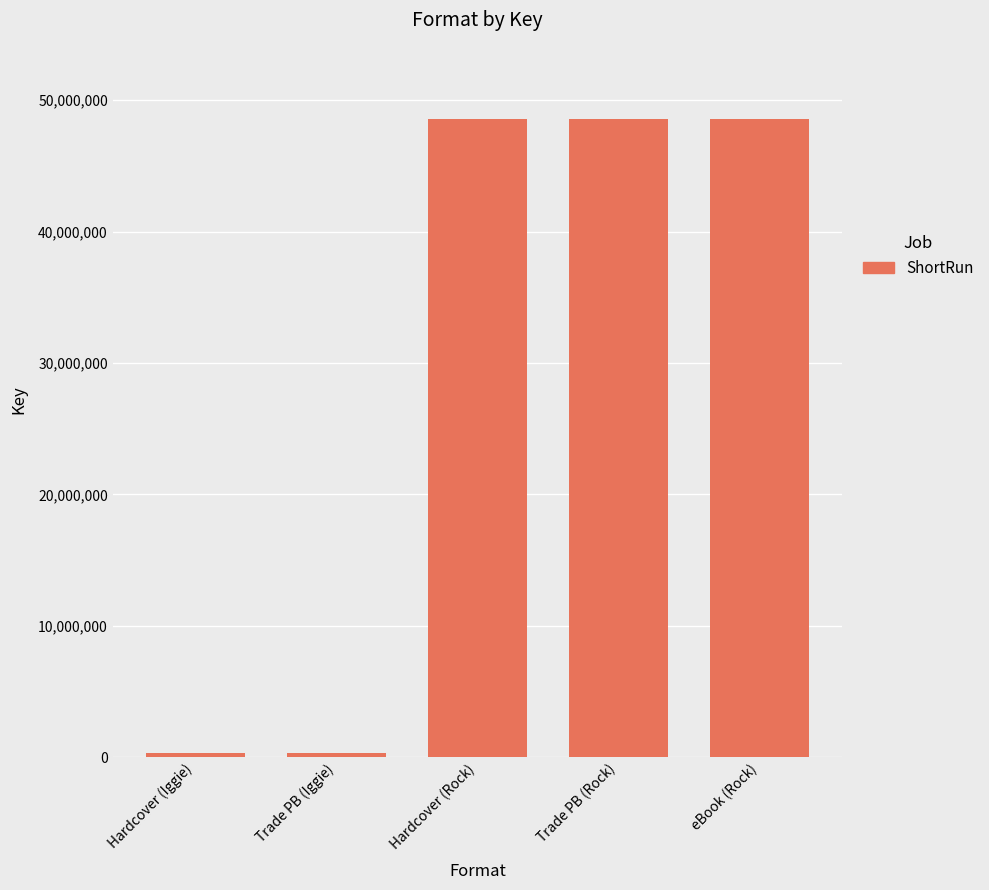

Reading left to right, list all the values displayed in this chart.

312735	312735	48551525	48551525	48551525